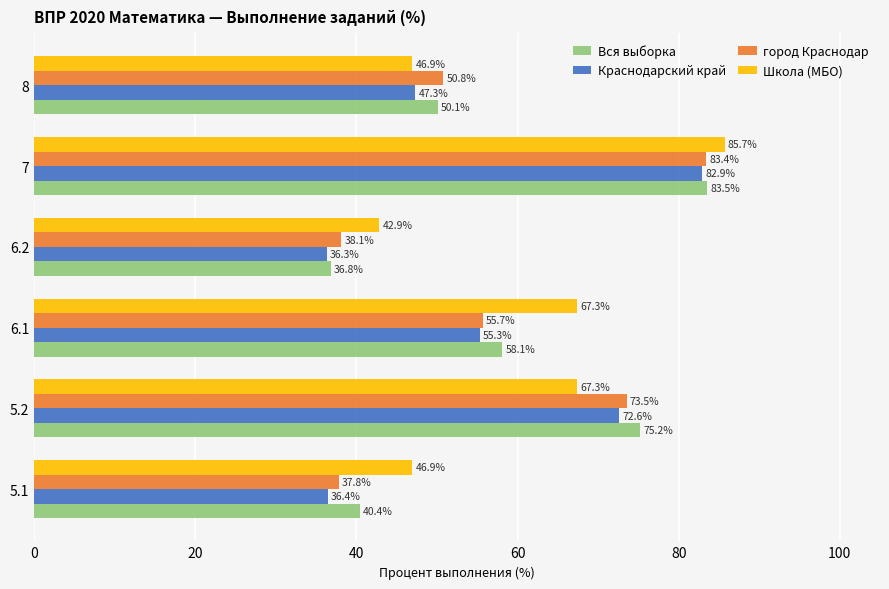

The Вся выборка series shows 79.6 at 6.1. True or false?

False